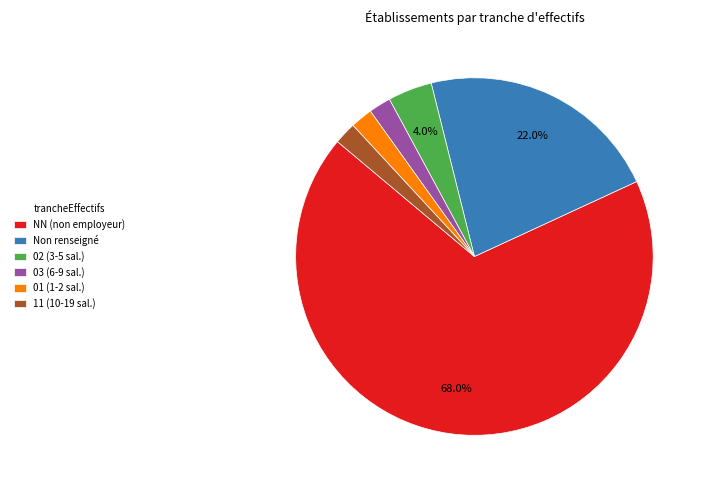

What is the ratio of the value at Non renseigné to the value at 11 (10-19 sal.)?

11.0